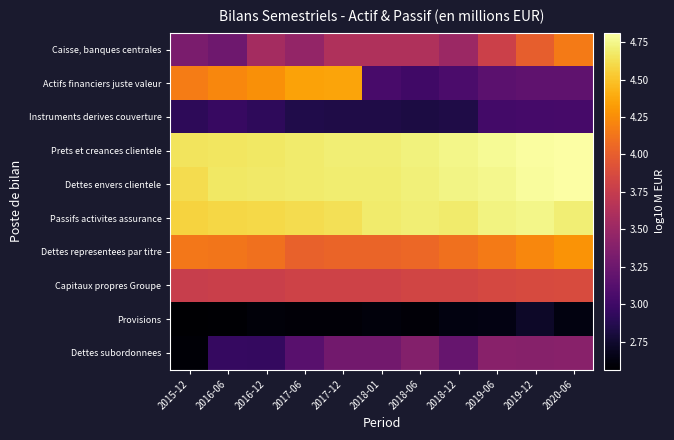

Rank the series at 2019-06 from lowest to highest value.

Provisions, Instruments derives couverture, Actifs financiers juste valeur, Dettes subordonnees, Caisse, banques centrales, Capitaux propres Groupe, Dettes representees par titre, Passifs activites assurance, Dettes envers clientele, Prets et creances clientele